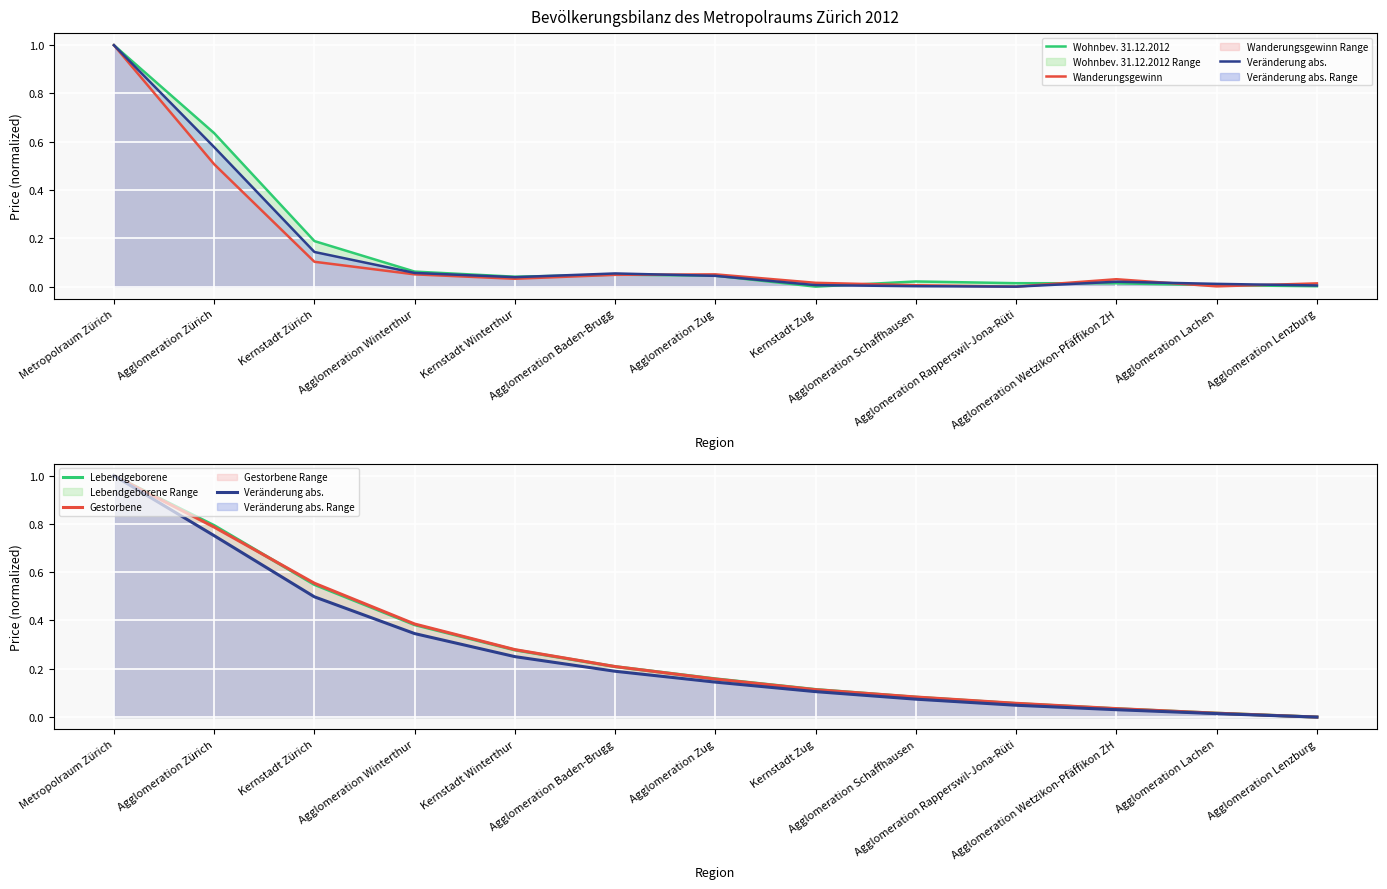

What is the total value across all series at Kernstadt Zürich?

1.9